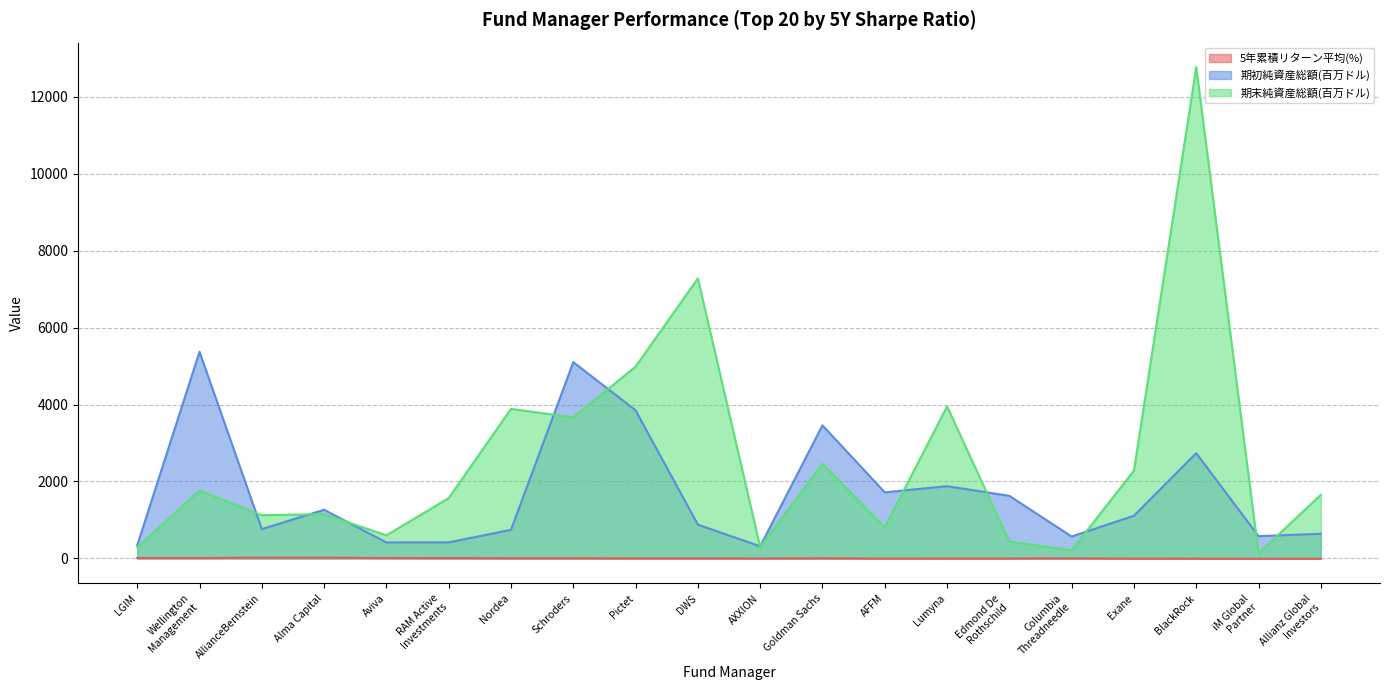

Reading right to left, list all the values displayed in this chart.

5年累積リターン平均(%): Allianz Global
Investors=-10.9	iM Global
Partner=-12.0	BlackRock=-9.4	Exane=-8.6	Columbia
Threadneedle=-0.8	Edmond De
Rothschild=-4.7	Lumyna=-4.8	AFFM=-7.5	Goldman Sachs=1.6	AXXION=-3.5	DWS=-1.9	Pictet=-1.6	Schroders=2.4	Nordea=2.6	RAM Active
Investments=6.7	Aviva=8.2	Alma Capital=18.4	AllianceBernstein=19.7	Wellington
Management=8.1	LGIM=8.1
期初純資産総額(百万ドル): Allianz Global
Investors=638.9	iM Global
Partner=576.3	BlackRock=2735.4	Exane=1108.0	Columbia
Threadneedle=567.4	Edmond De
Rothschild=1625.8	Lumyna=1876.3	AFFM=1716.4	Goldman Sachs=3458.9	AXXION=314.4	DWS=875.9	Pictet=3848.8	Schroders=5103.5	Nordea=741.0	RAM Active
Investments=415.8	Aviva=413.3	Alma Capital=1263.8	AllianceBernstein=760.4	Wellington
Management=5373.3	LGIM=339.6
期末純資産総額(百万ドル): Allianz Global
Investors=1652.5	iM Global
Partner=127.1	BlackRock=12773.7	Exane=2282.8	Columbia
Threadneedle=209.4	Edmond De
Rothschild=435.3	Lumyna=3950.7	AFFM=809.2	Goldman Sachs=2455.9	AXXION=292.5	DWS=7281.3	Pictet=4985.6	Schroders=3666.9	Nordea=3887.0	RAM Active
Investments=1567.0	Aviva=598.8	Alma Capital=1149.1	AllianceBernstein=1123.0	Wellington
Management=1760.6	LGIM=286.6